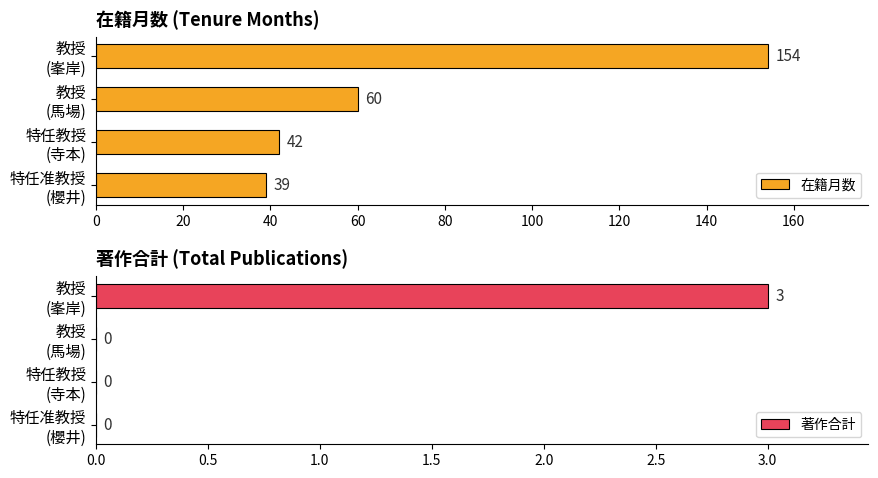

Which series has the largest total across all categories?

在籍月数